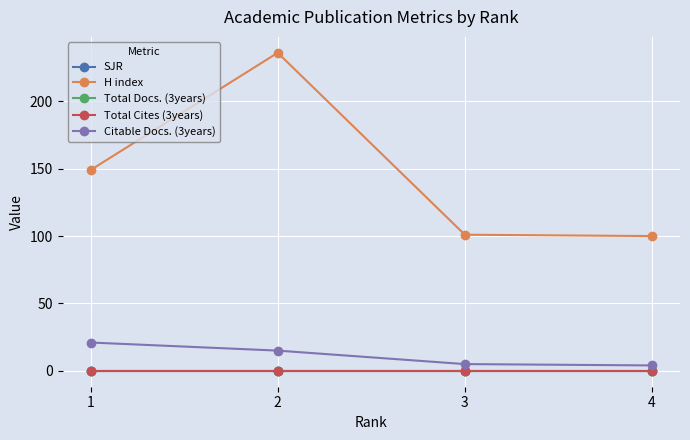

Reading left to right, extract all data points from this chart.

SJR: 0	0	0	0
H index: 149	236	101	100
Total Docs. (3years): 0	0	0	0
Total Cites (3years): 0	0	0	0
Citable Docs. (3years): 21	15	5	4